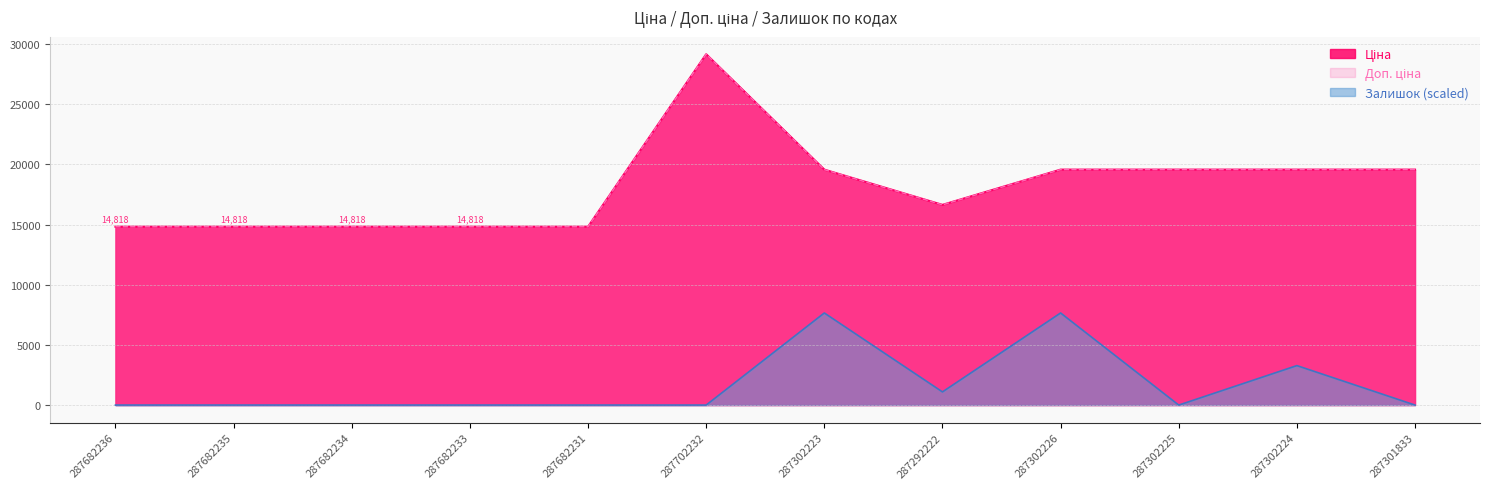

What is the average value of the Доп. ціна series?

18141.8